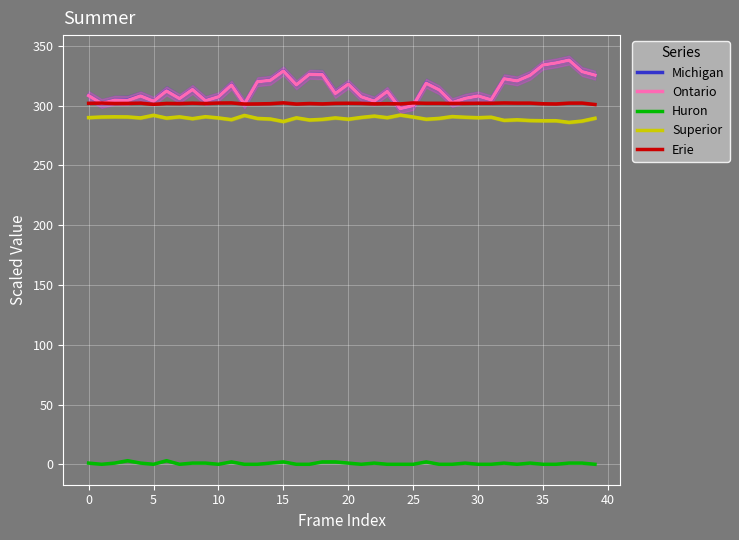

How many values in the Ontario series are below 312?

20